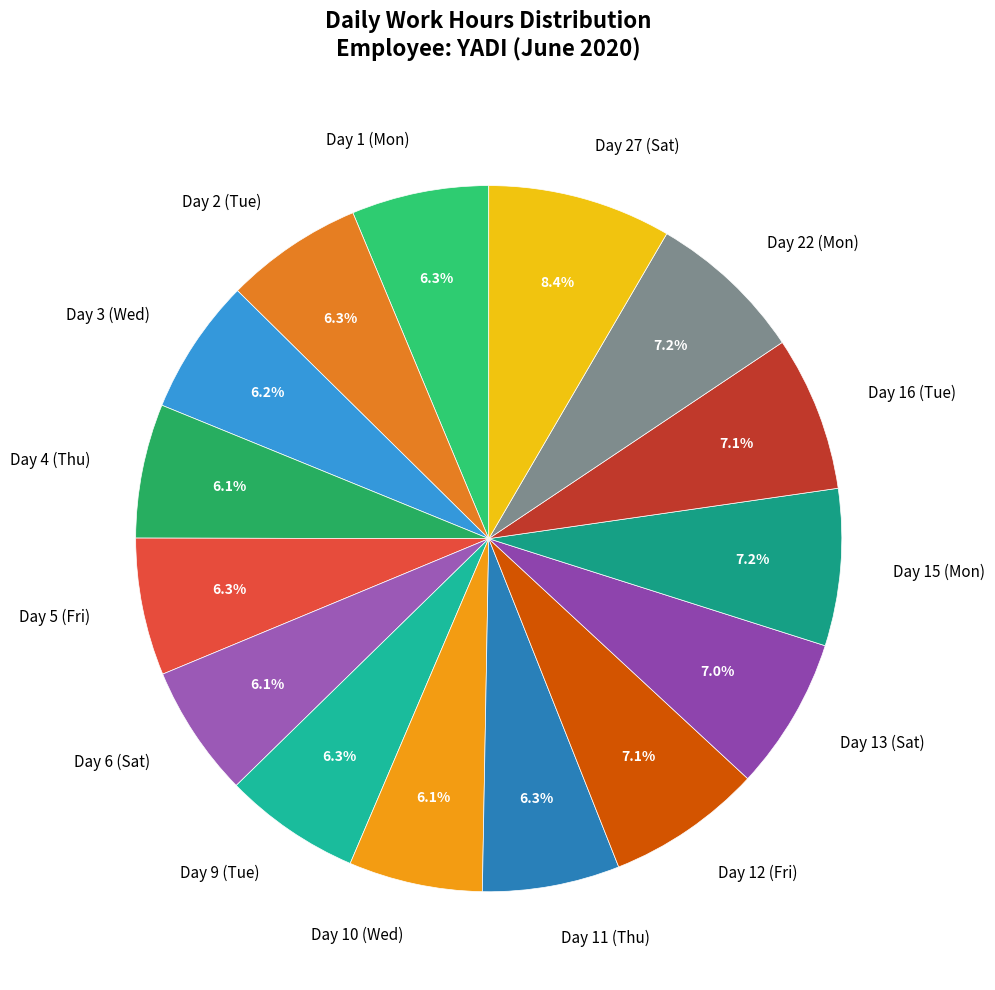

To the nearest percent, what is the difference between the largest and smallest slice percentages?

2%